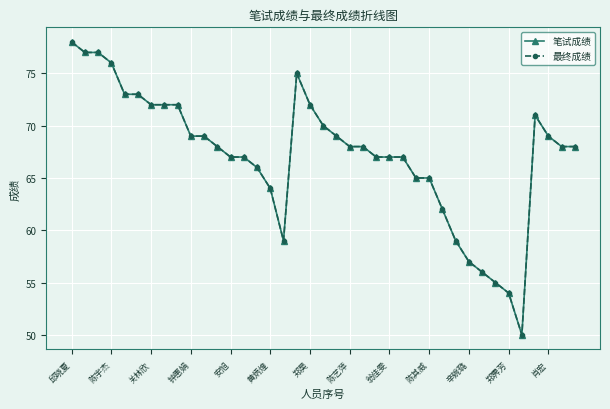

Reading left to right, list all the values displayed in this chart.

笔试成绩: 78	77	77	76	73	73	72	72	72	69	69	68	67	67	66	64	59	75	72	70	69	68	68	67	67	67	65	65	62	59	57	56	55	54	50	71	69	68	68
最终成绩: 78	77	77	76	73	73	72	72	72	69	69	68	67	67	66	64	59	75	72	70	69	68	68	67	67	67	65	65	62	59	57	56	55	54	50	71	69	68	68